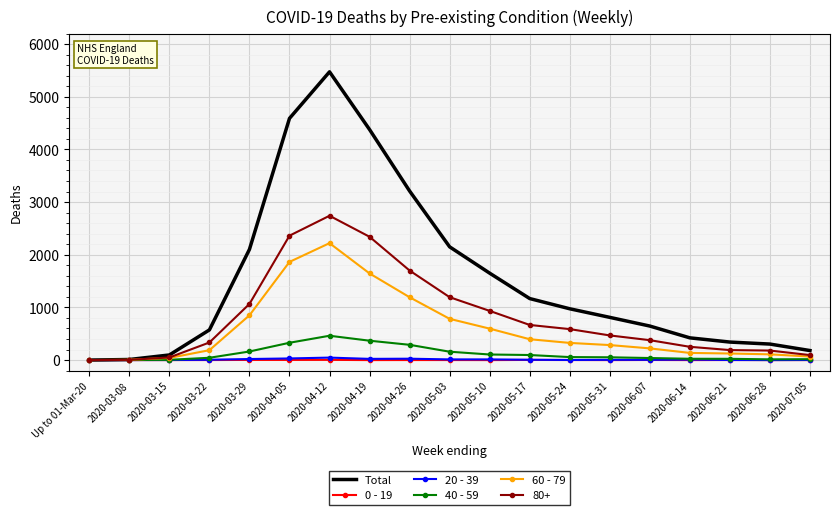

Between 2020-04-19 and 2020-05-03, which series saw the biggest shift?

Total